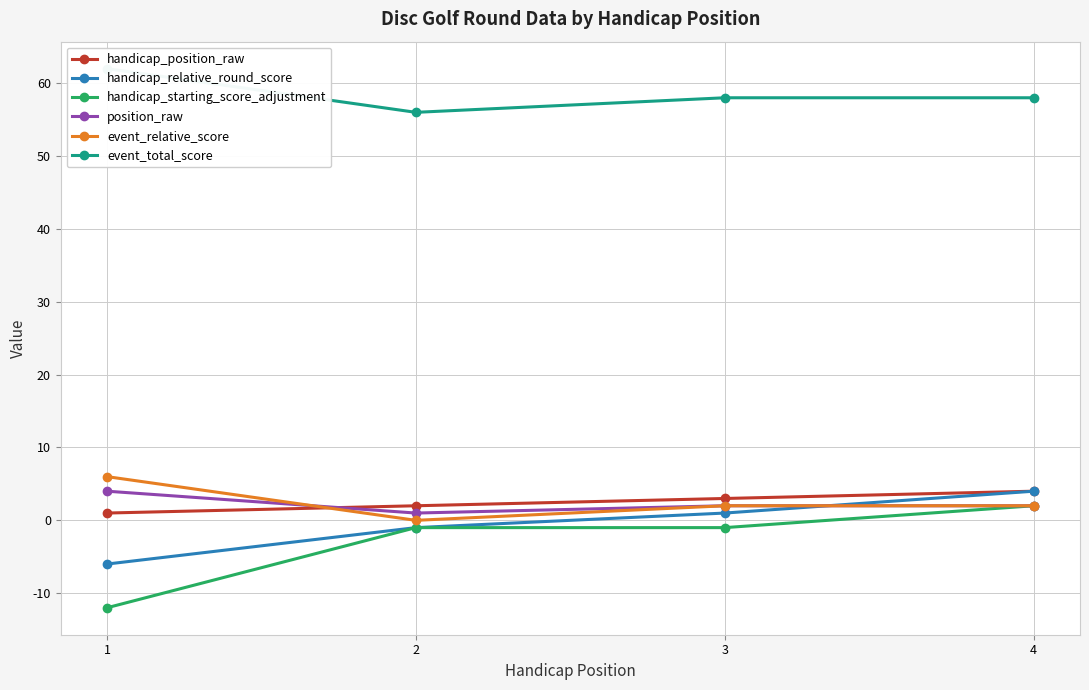

Which has a higher value, 2 or 4?

4